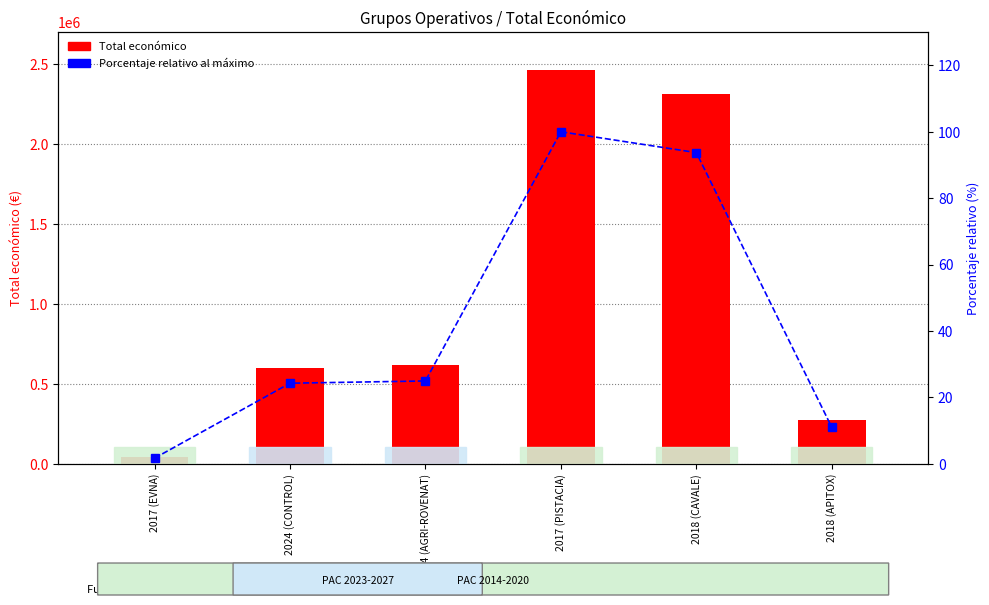

Which series changed the most between 2017 (PISTACIA) and 2018 (CAVALE)?

Total económico